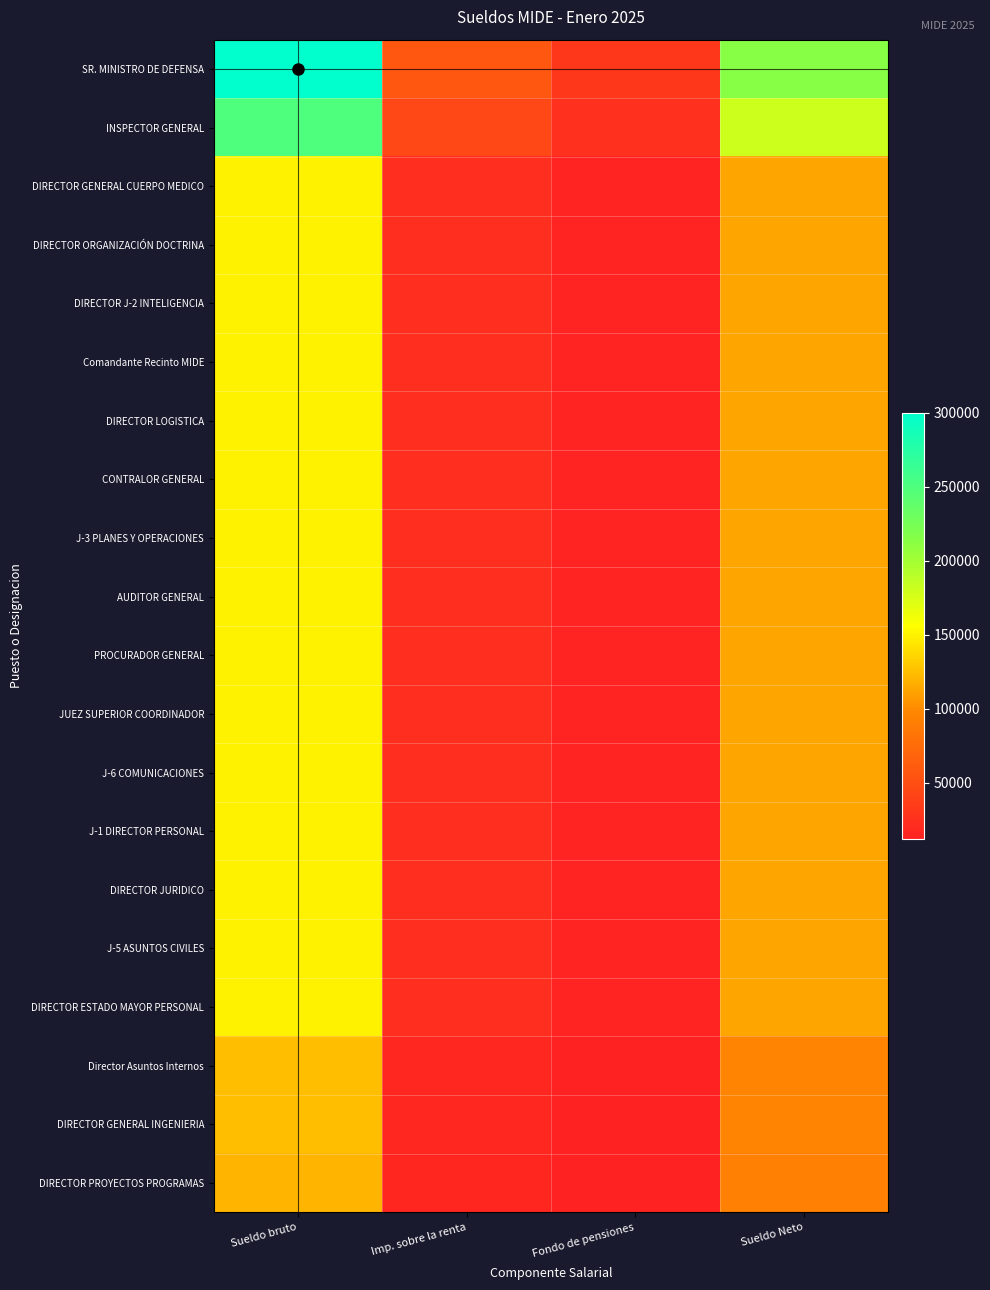

What is the difference between the highest and lowest values at Sueldo bruto?

180000.0